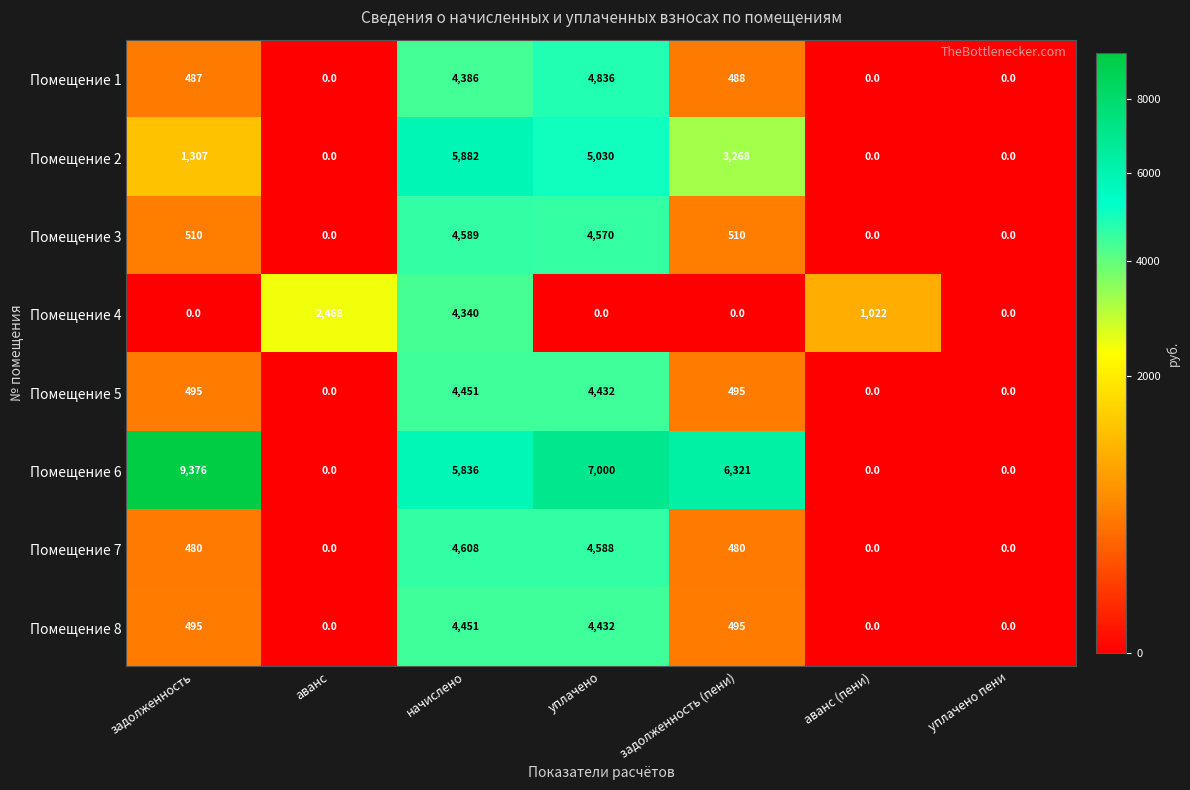

The Помещение 6 series shows -5840 at аванс (пени). True or false?

False